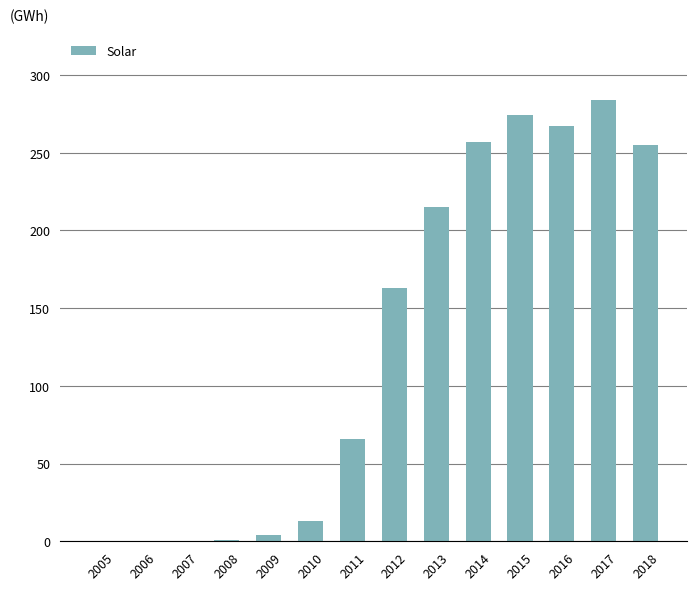

Which label corresponds to the largest value in the chart?

2017